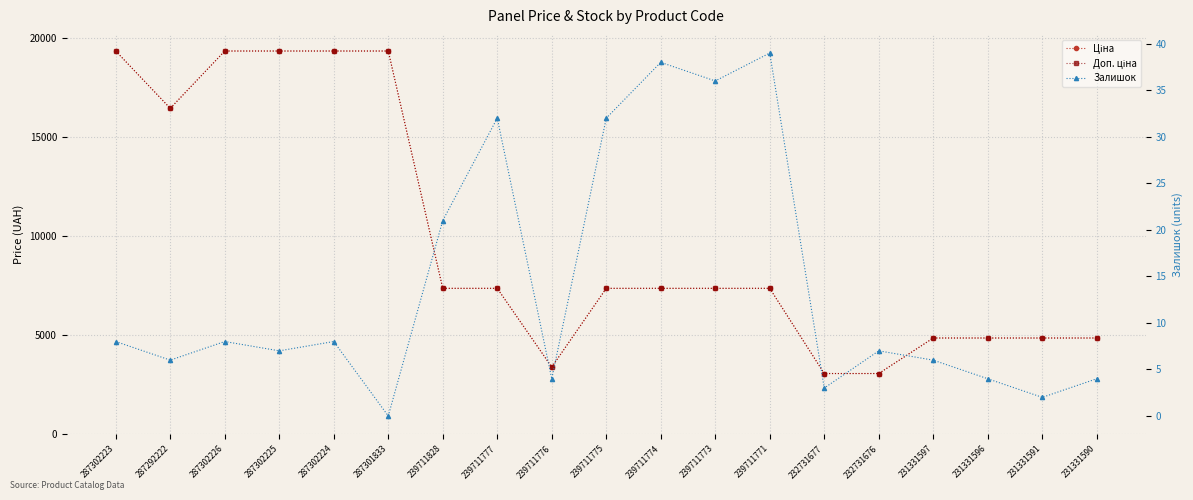

Does the chart have visible grid lines?

Yes